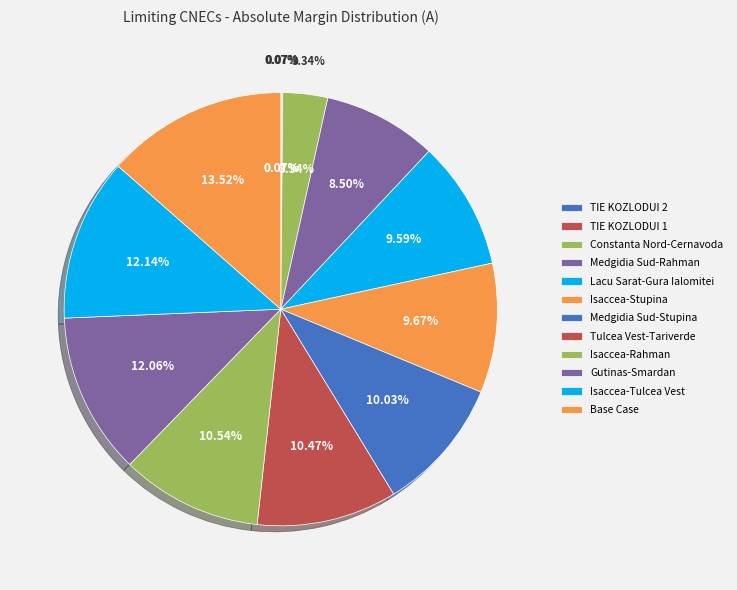

To the nearest percent, what is the difference between the N-1 OHL 400 kV Isaccea - Tulcea Vest and N-1 OHL 400 kV Tulcea Vest - Tariverde slice percentages?

2%